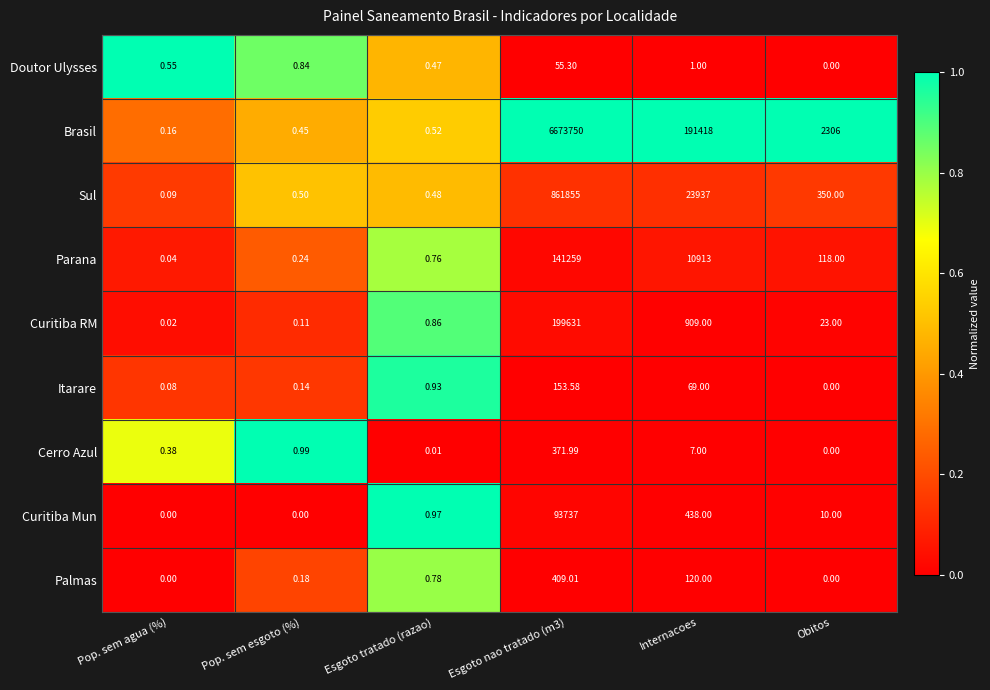

At how many categories does at least one series exceed 0?

6